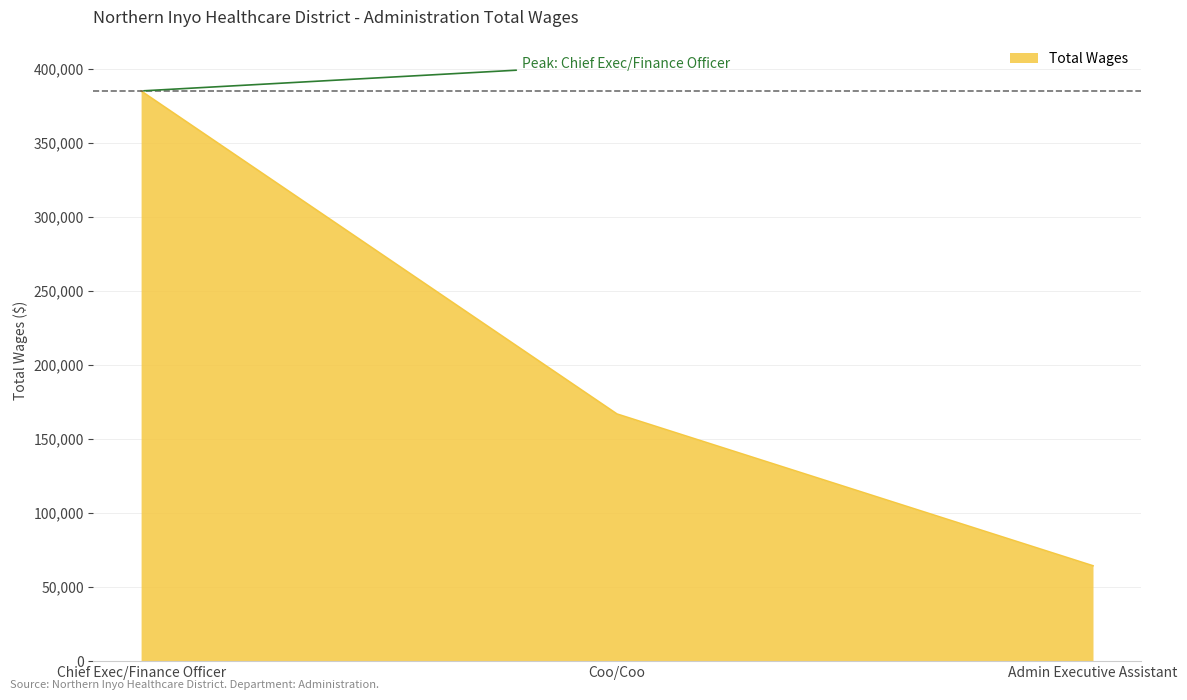

True or false: the data shows 167018 at Coo/Coo.

True